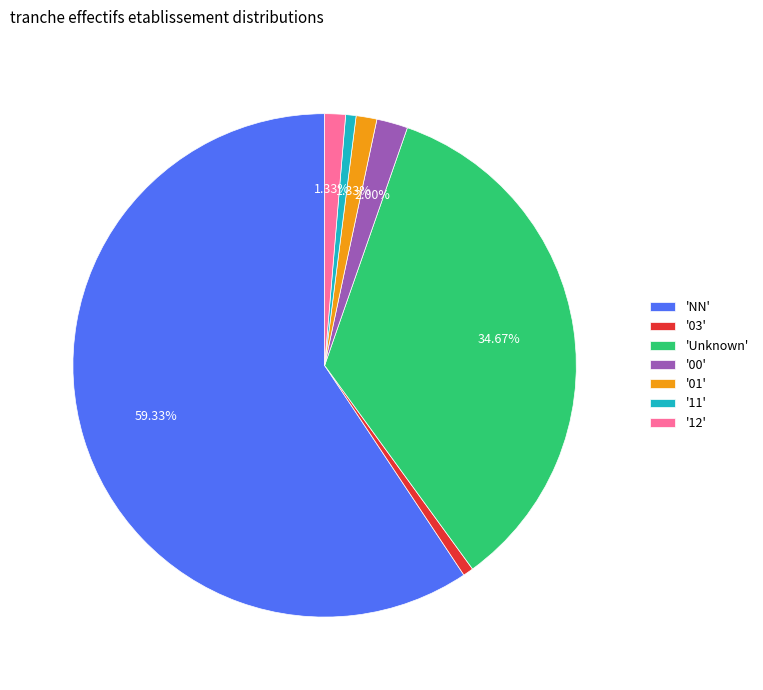

How many segments does this pie chart have?

7